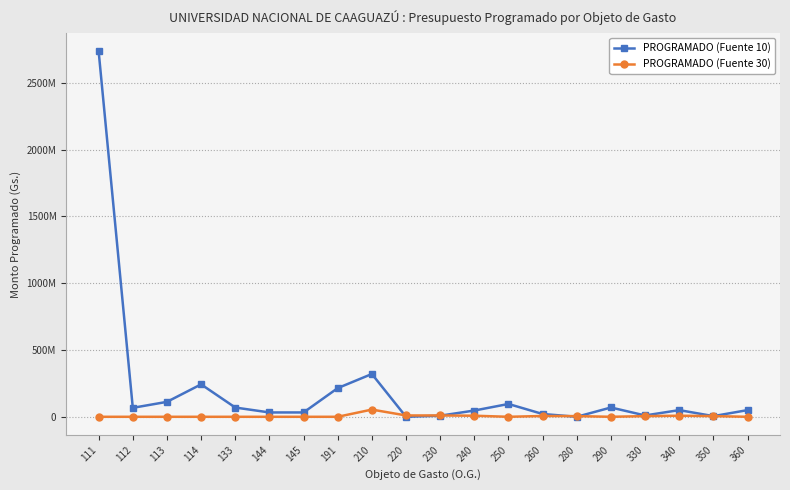

What is the difference between the second highest and second lowest values in the PROGRAMADO (Fuente 10) series?

320599456